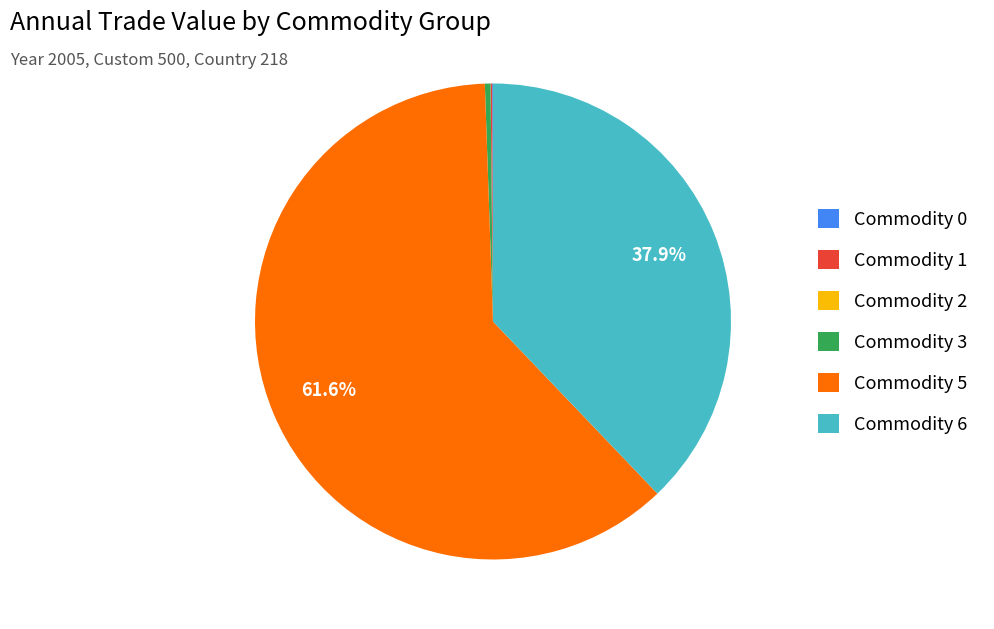

Which category accounts for the majority?

Commodity 5